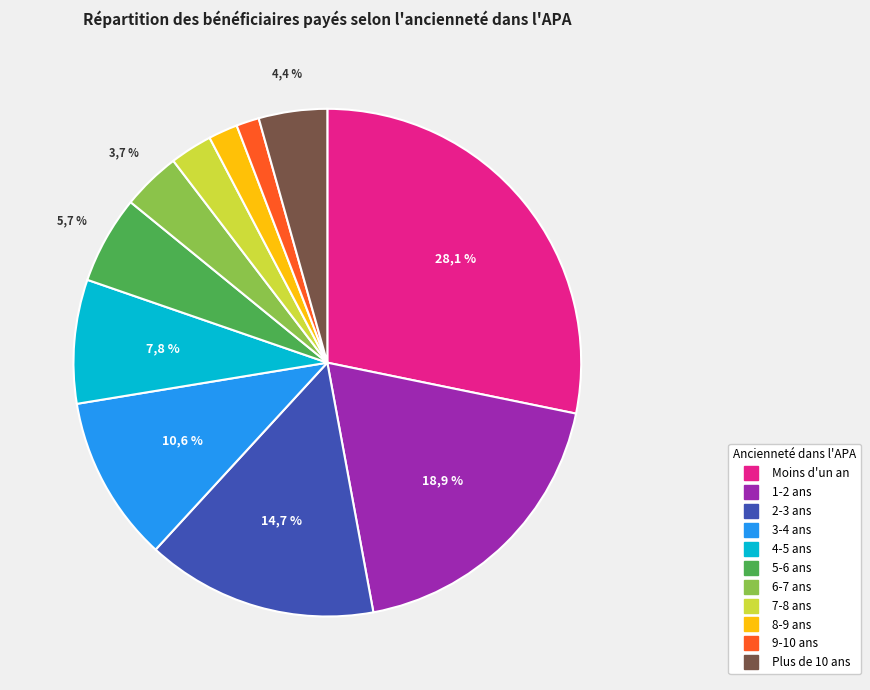

Is there a majority slice in this chart?

No